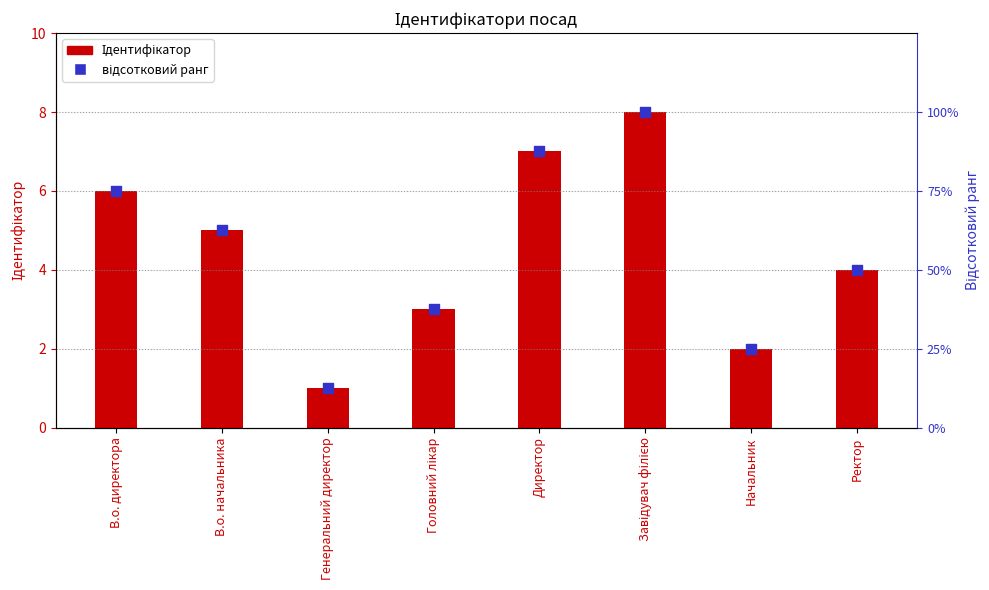

Is the value of відсотковий ранг at В.о. начальника greater than the value of Ідентифікатор at В.о. начальника?

Yes